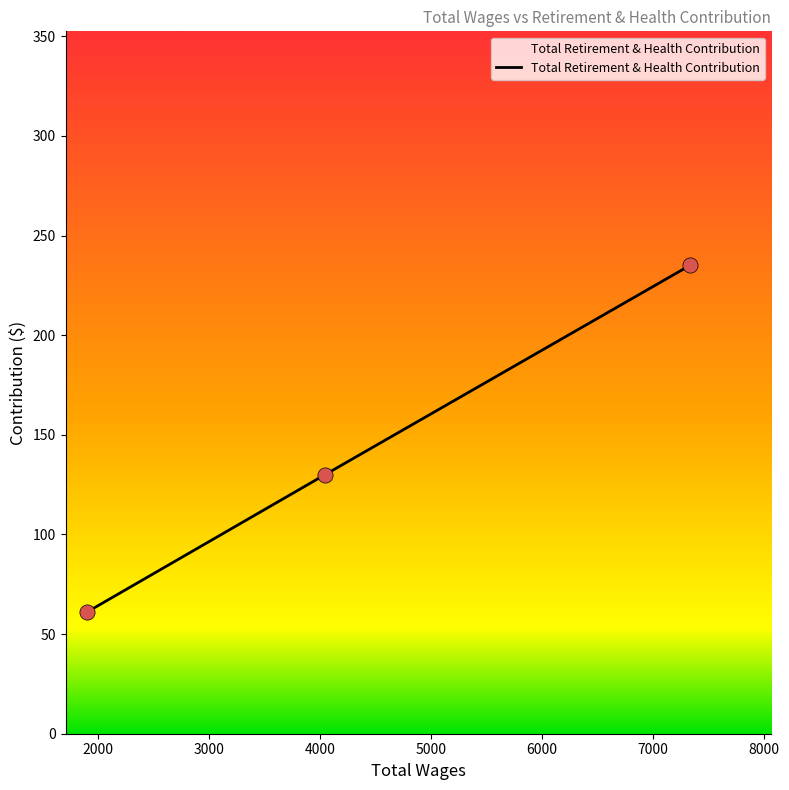

What is the maximum value shown in the chart?

235